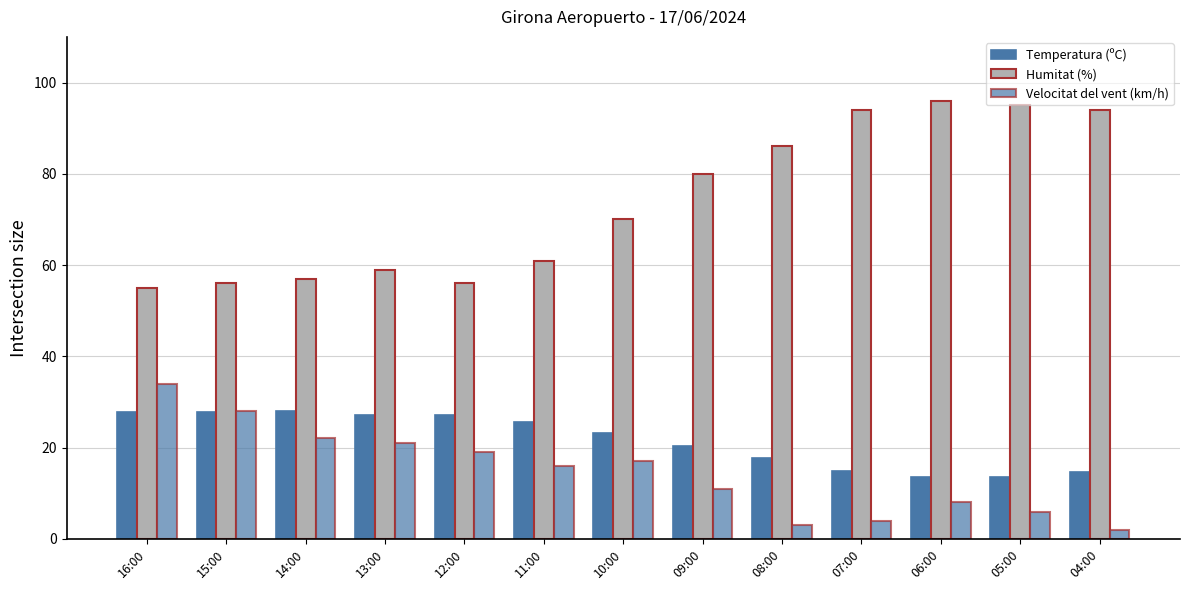

Which has a higher value, 11:00 or 04:00?

11:00